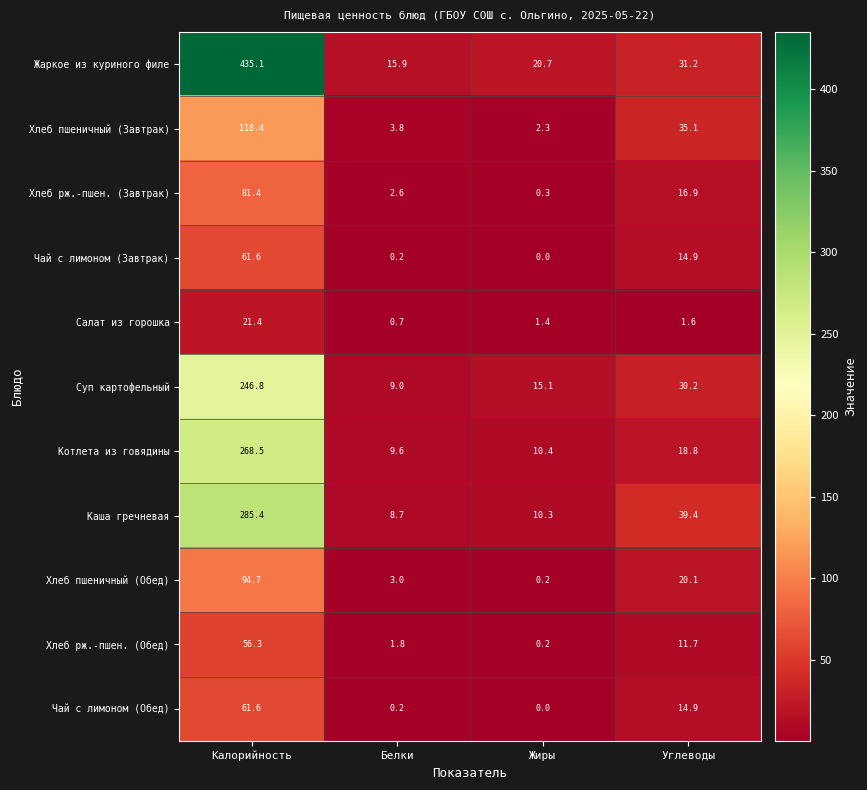

What is the sum of the Чай с лимоном (Обед) values at Белки and Углеводы?

15.1